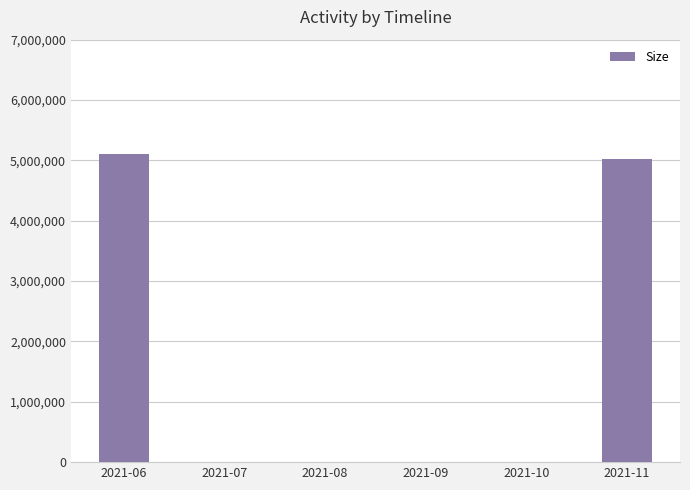

Which label corresponds to the largest value in the chart?

2021-06